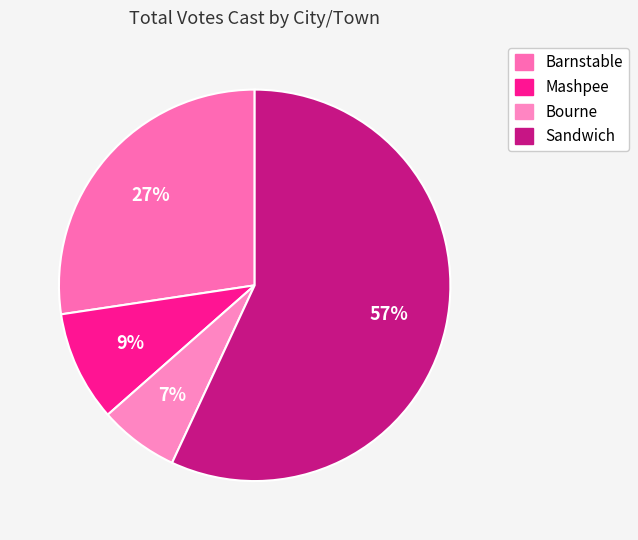

Is the sum of Mashpee and Bourne greater than half?

No